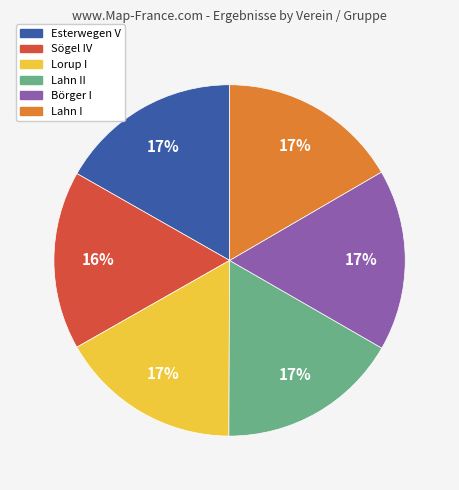

Does any single category account for the majority?

No